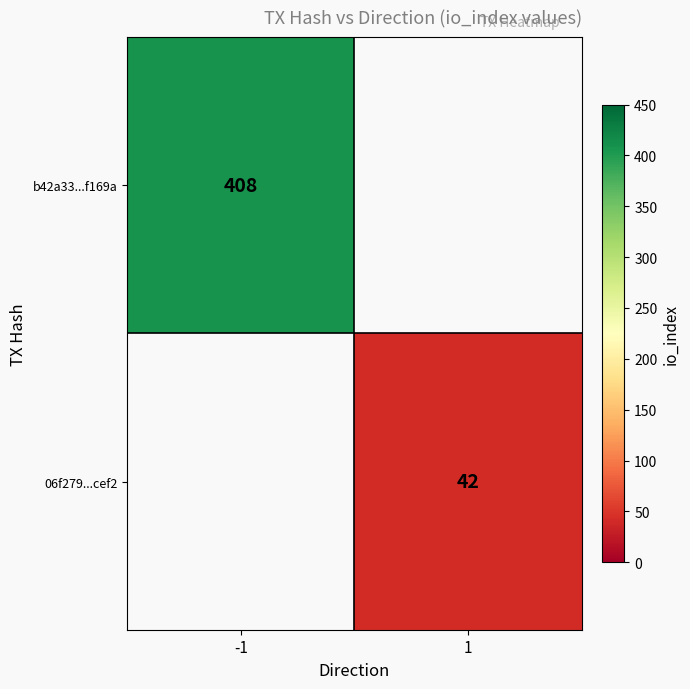

What is the smallest value displayed?

42.0